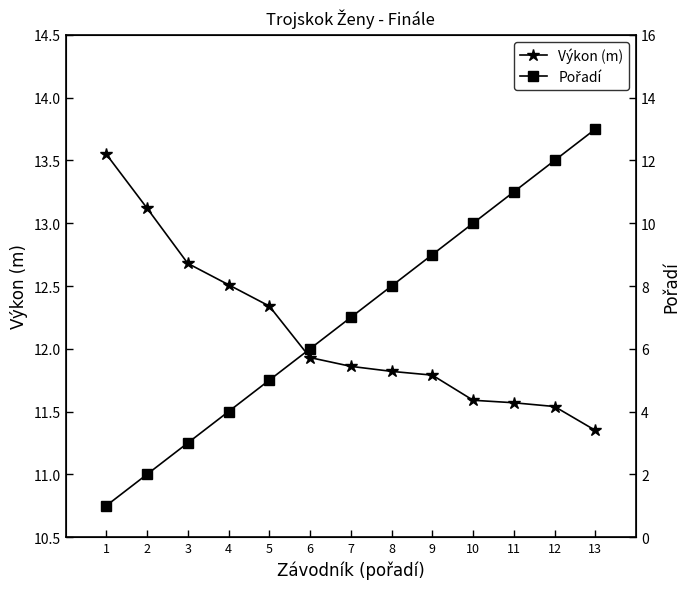

At which label does Pořadí first exceed 7?

8